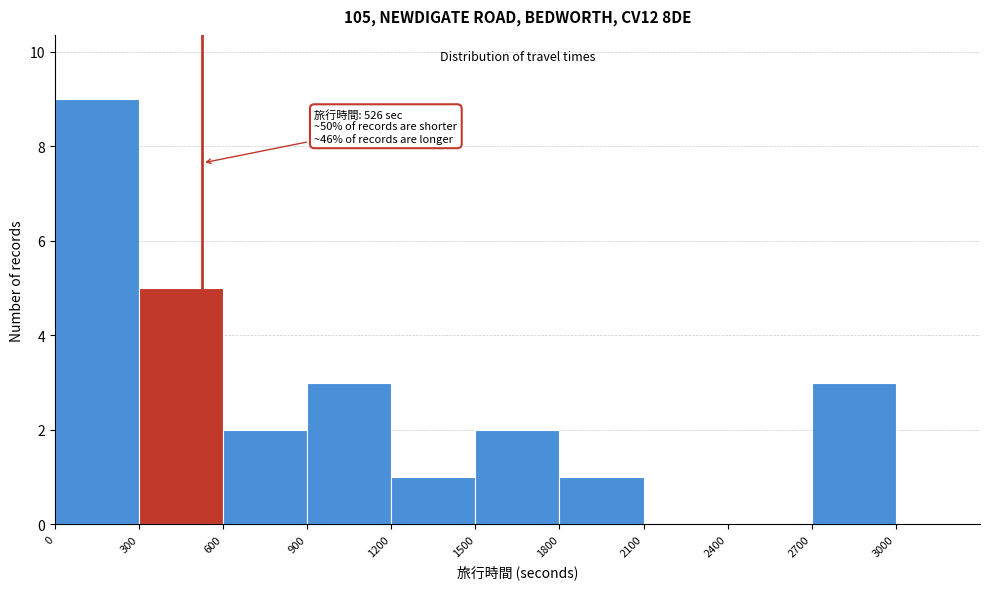

Over which range of the x-axis is the bar tallest?

0 to 300